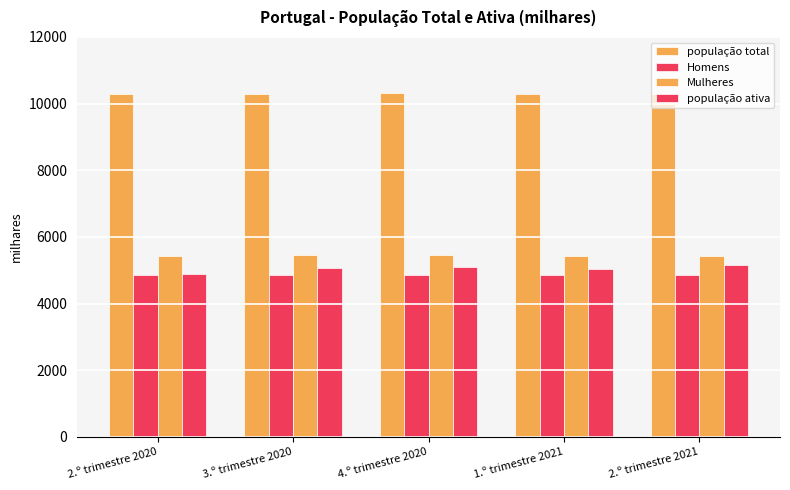

What is the average value of the população ativa series?

5048.7